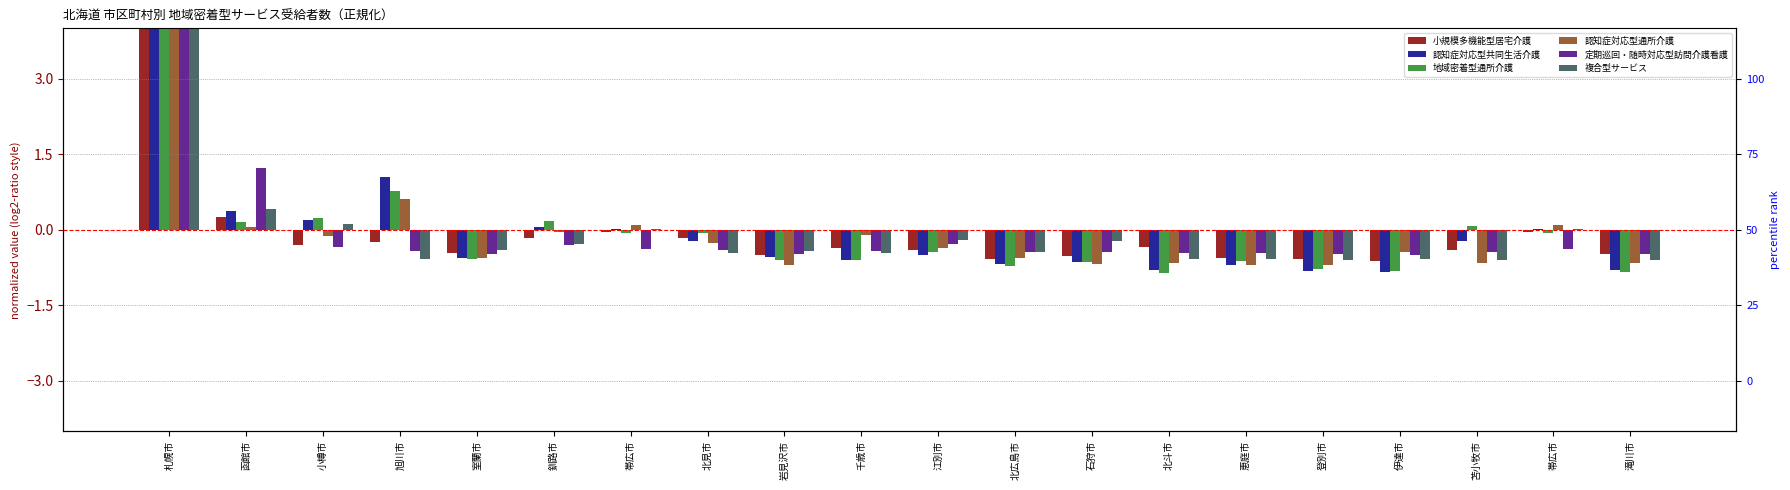

At 石狩市, list the series in order from largest to smallest.

複合型サービス, 定期巡回・随時対応型訪問介護看護, 小規模多機能型居宅介護, 認知症対応型共同生活介護, 地域密着型通所介護, 認知症対応型通所介護